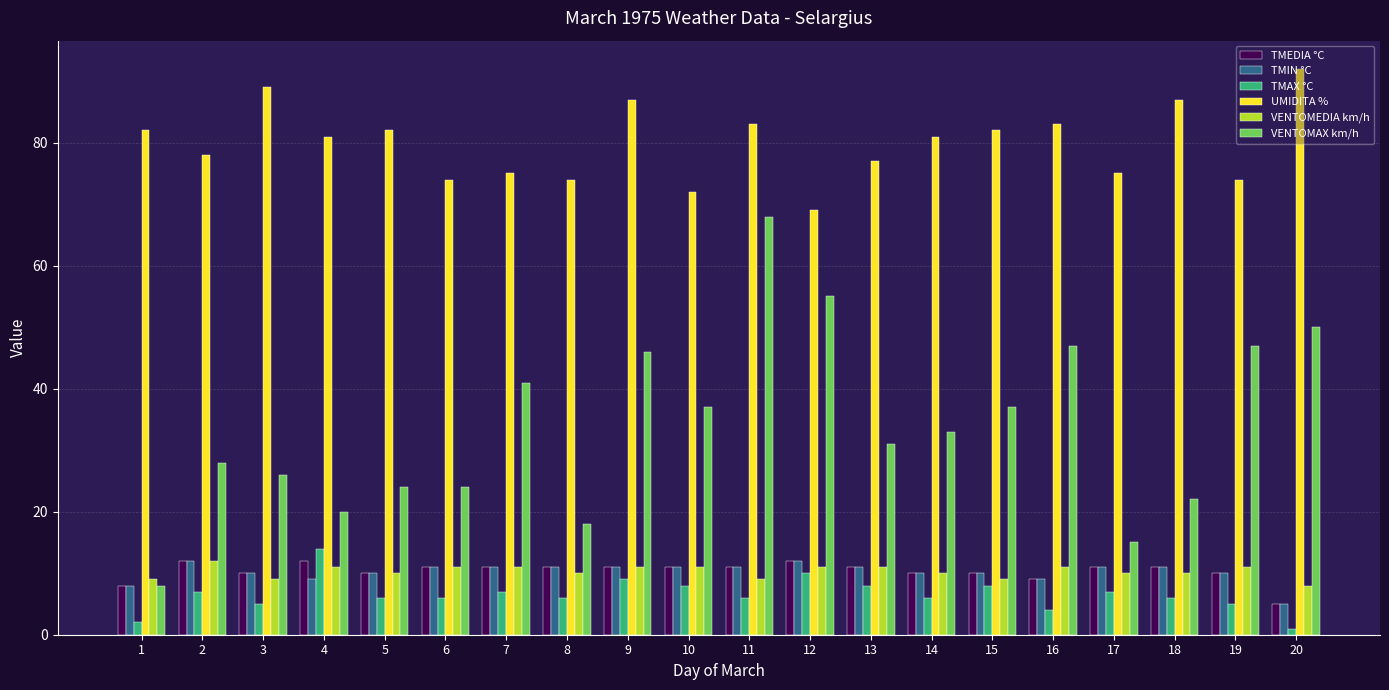

Reading left to right, list all the values displayed in this chart.

TMEDIA °C: 8	12	10	12	10	11	11	11	11	11	11	12	11	10	10	9	11	11	10	5
TMIN °C: 8	12	10	9	10	11	11	11	11	11	11	12	11	10	10	9	11	11	10	5
TMAX °C: 2	7	5	14	6	6	7	6	9	8	6	10	8	6	8	4	7	6	5	1
UMIDITA %: 82	78	89	81	82	74	75	74	87	72	83	69	77	81	82	83	75	87	74	92
VENTOMEDIA km/h: 9	12	9	11	10	11	11	10	11	11	9	11	11	10	9	11	10	10	11	8
VENTOMAX km/h: 8	28	26	20	24	24	41	18	46	37	68	55	31	33	37	47	15	22	47	50